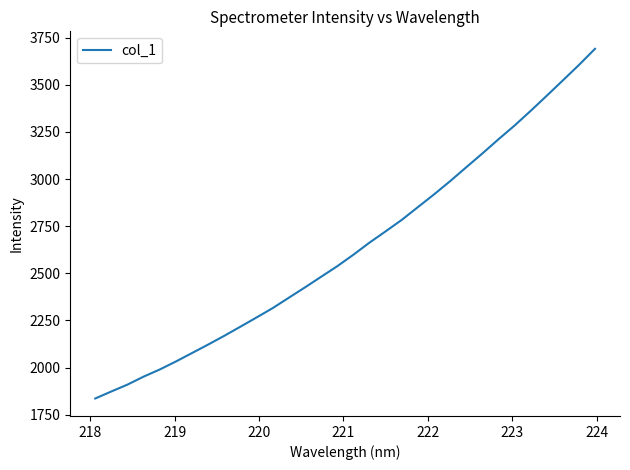

What is the difference between the maximum and second lowest values?

1818.0